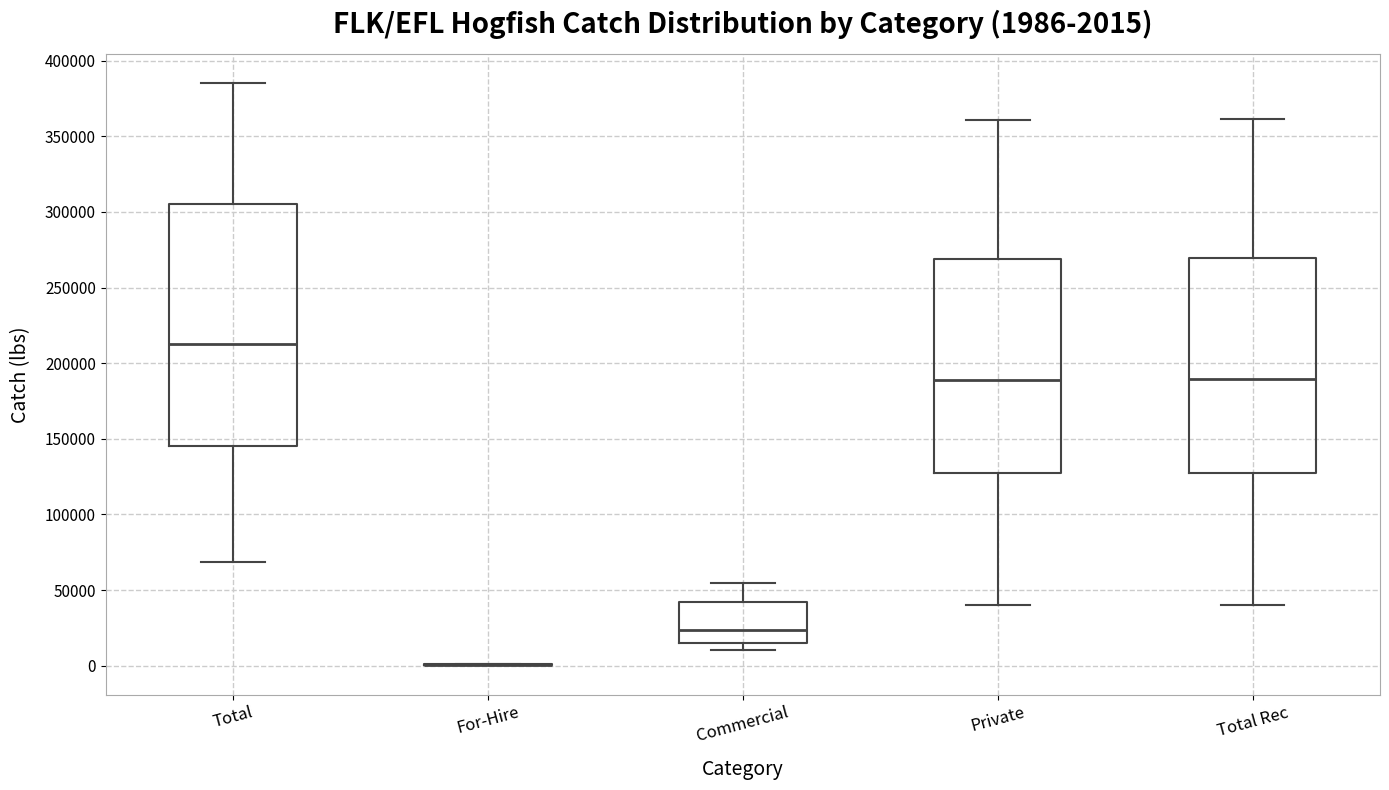

Comparing the boxes themselves (not the whiskers), which one is the tallest?

Total